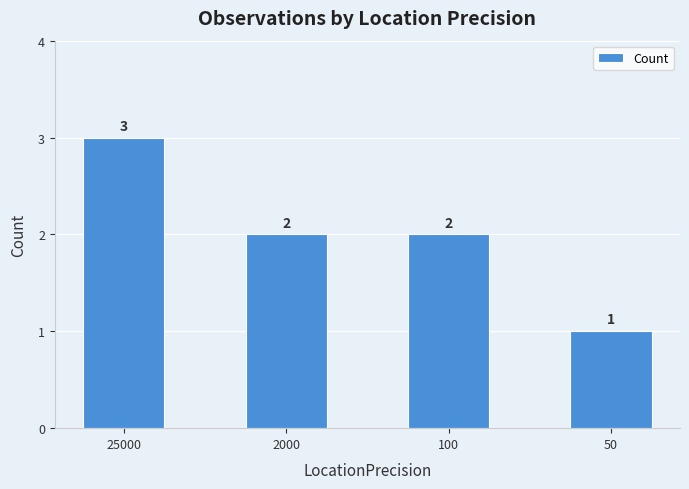

How many data points are less than 2?

1